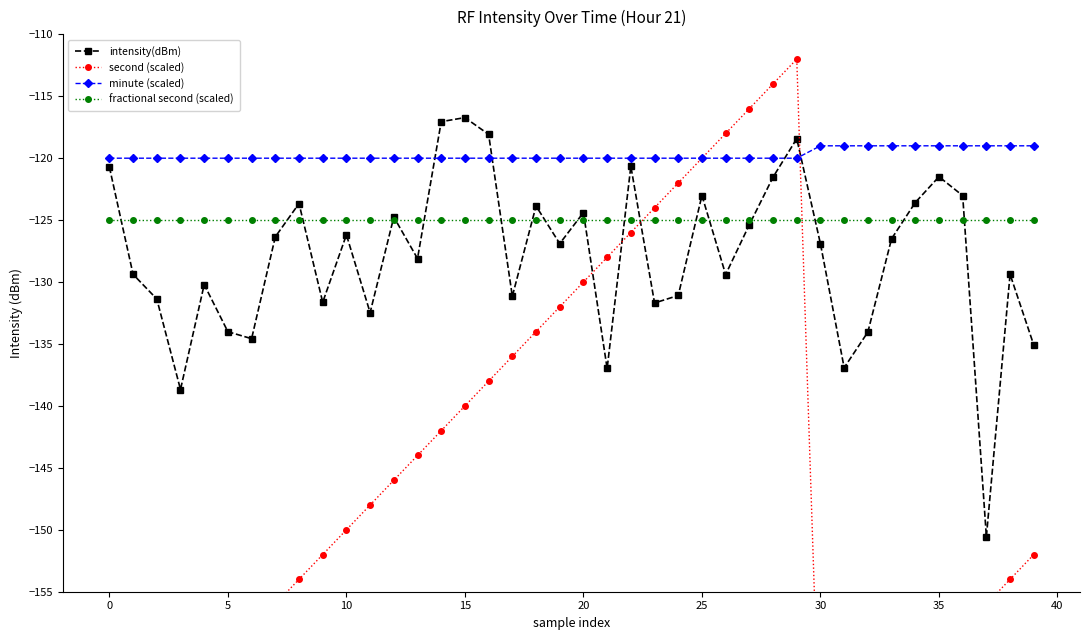

Is it true that intensity(dBm) equals -188.0 at 35?

False